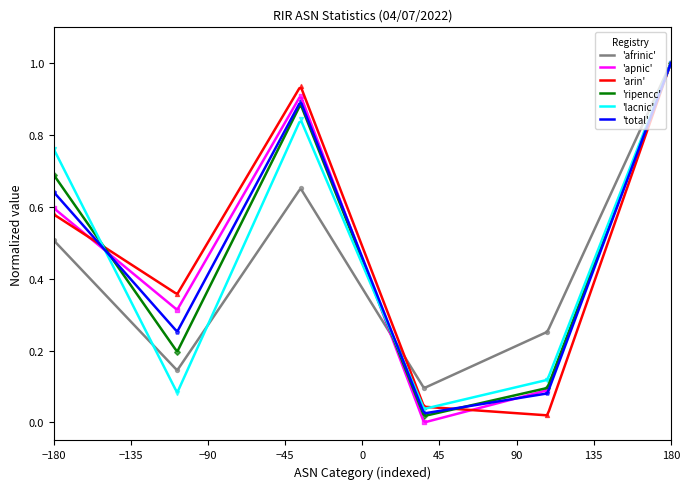

At how many categories does at least one series exceed 0?

6